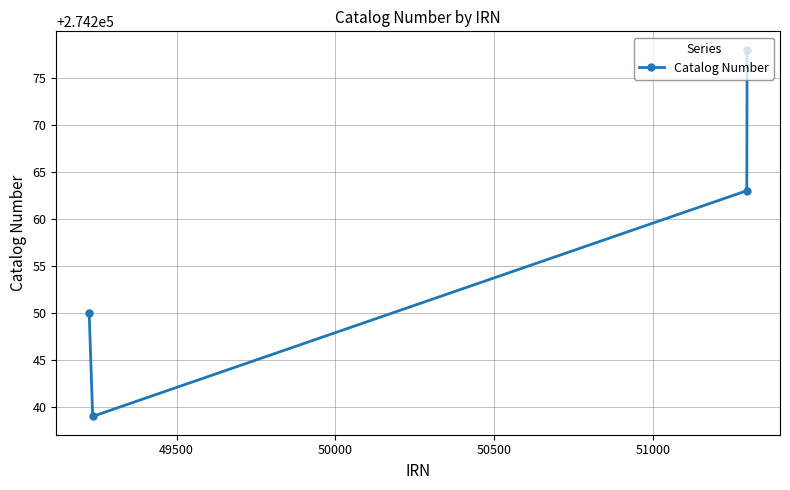

What is the smallest value displayed?

274239